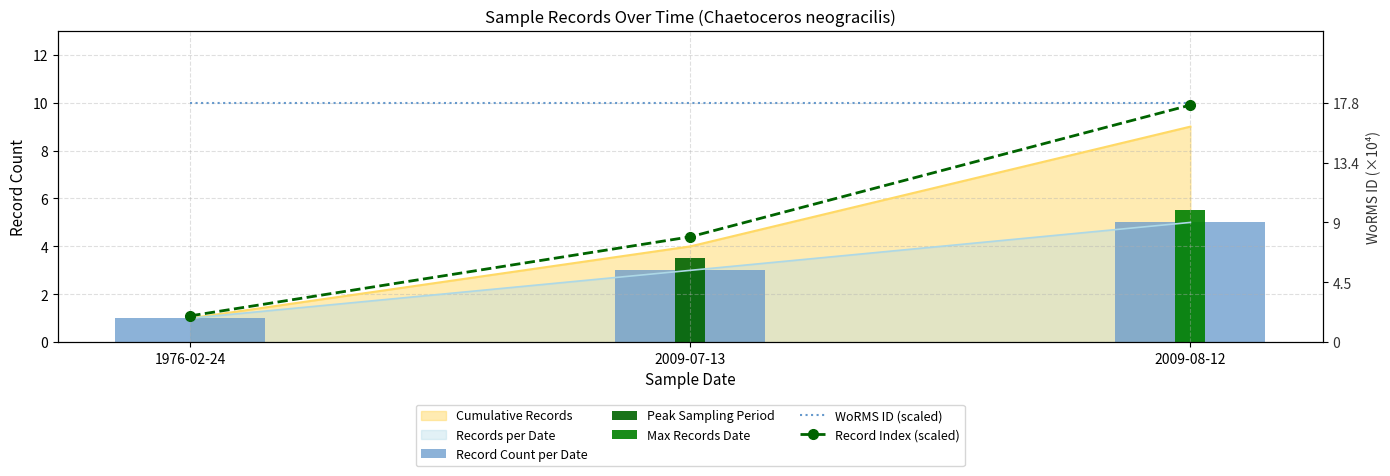

Rank the series by their maximum value, from lowest to highest.

Record Count per Date, Record Index (scaled), WoRMS ID (scaled)